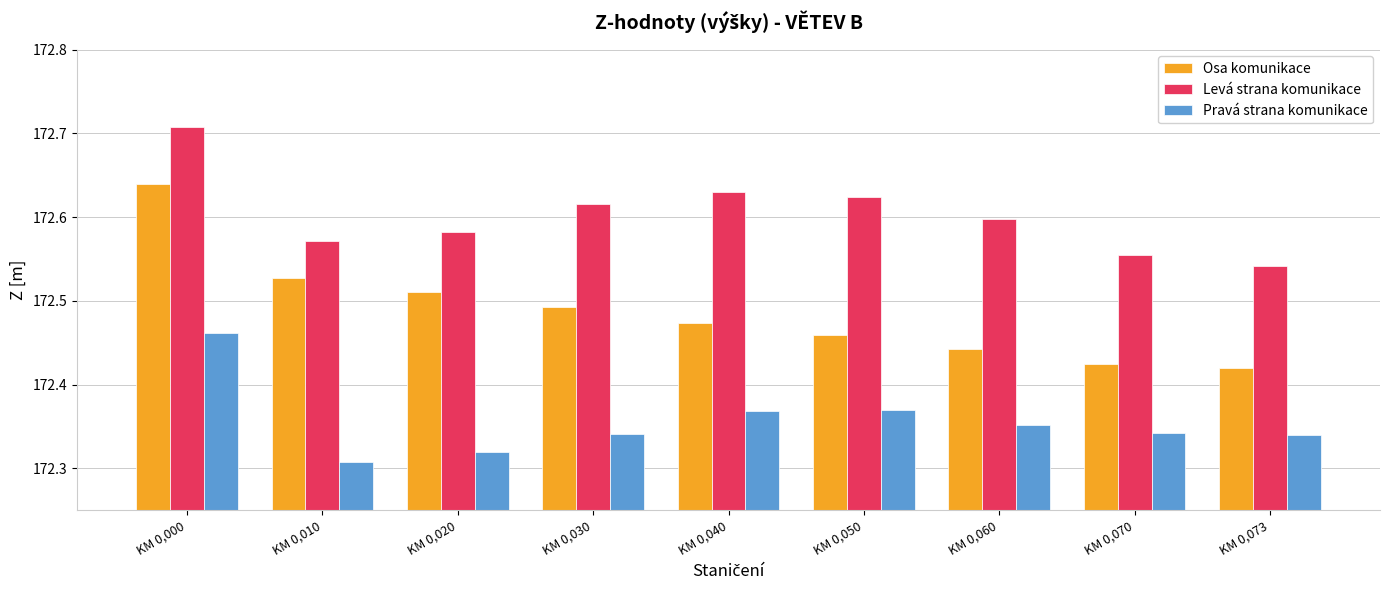

At which category does the chart reach its peak across all series?

KM 0,000